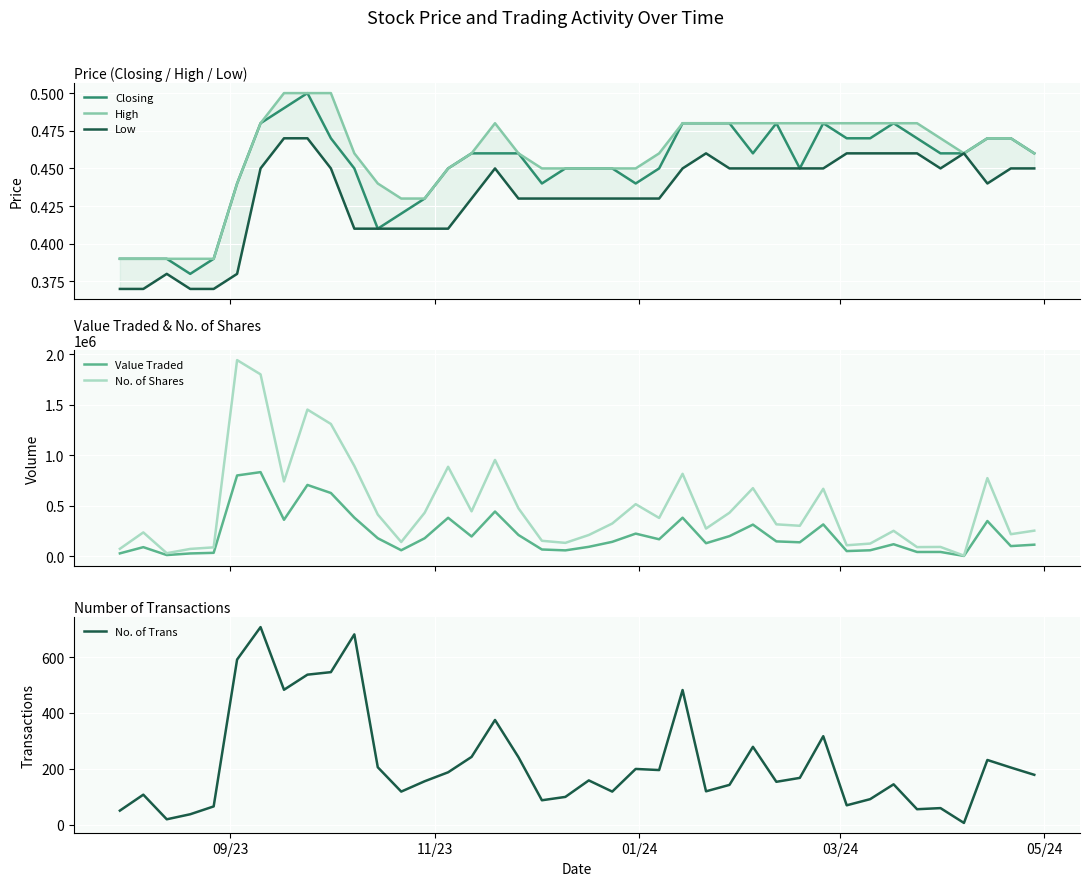

What is the highest value of the Value Traded series?

831898